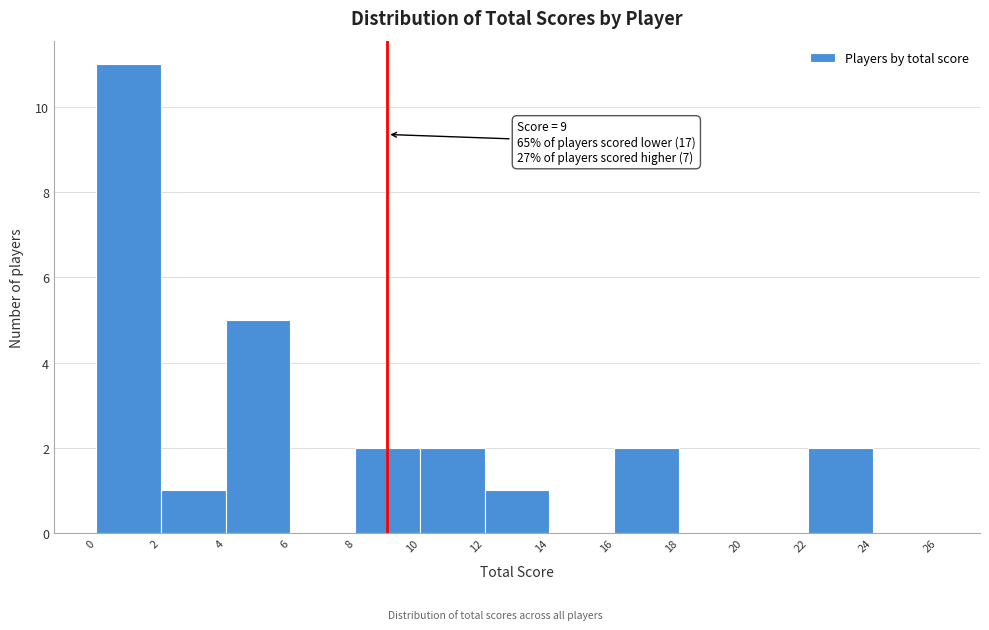

Which range on the x-axis has the tallest bar?

0 to 2